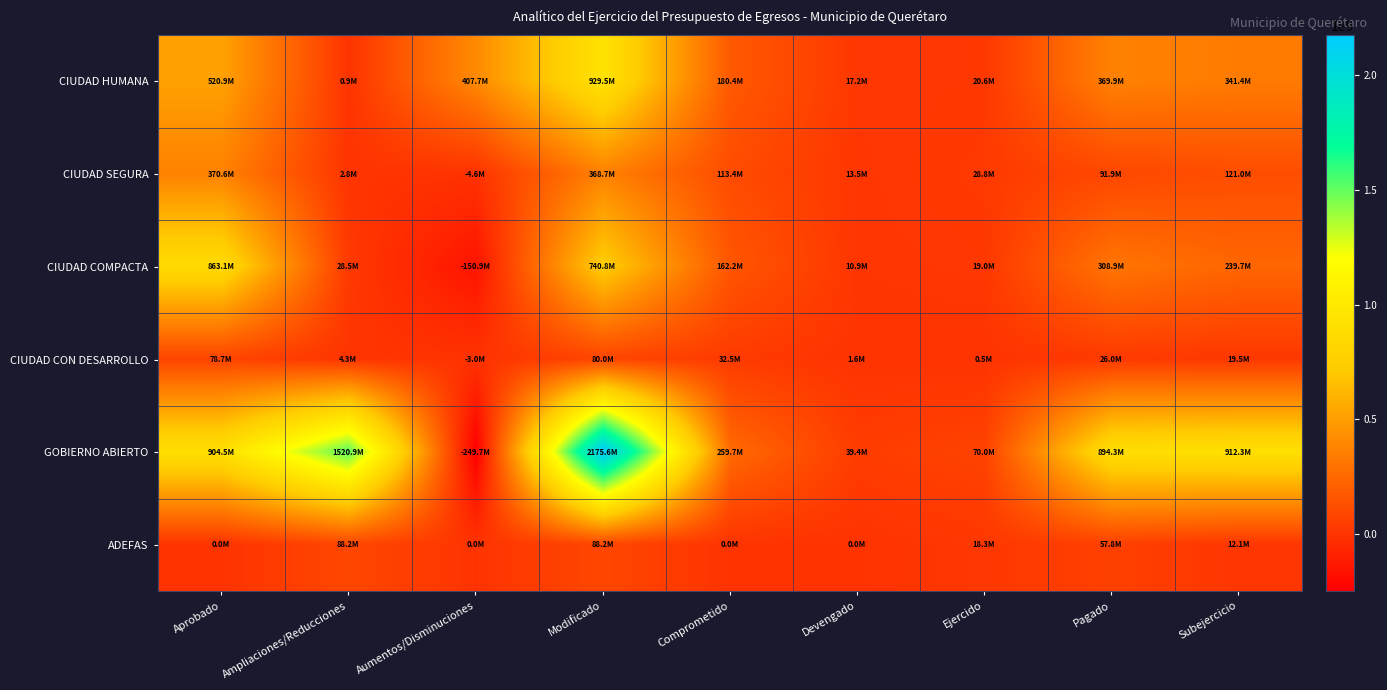

At which category is the sum across all series the highest?

Modificado